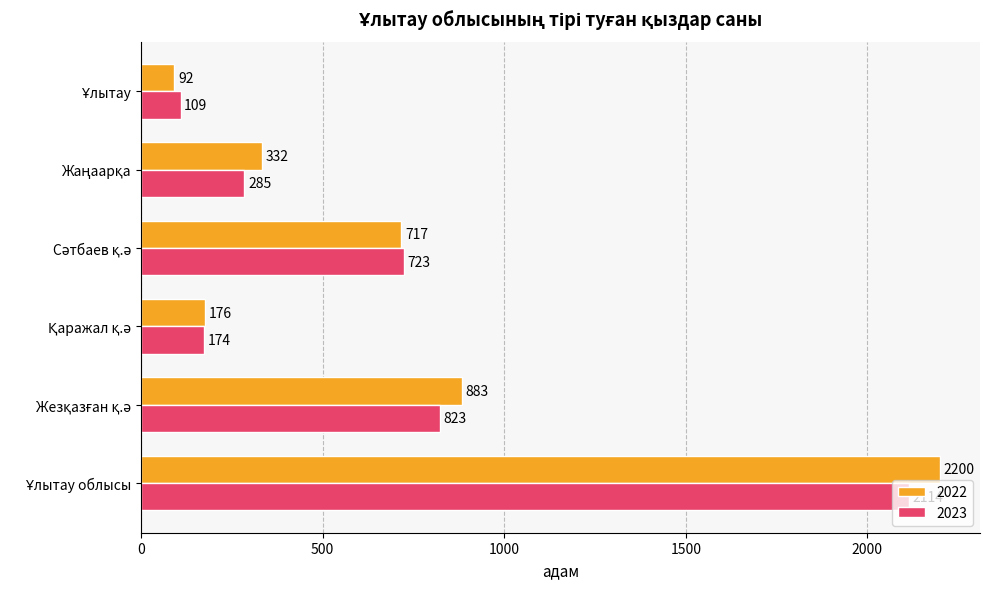

What is the maximum value shown in the chart?

2200